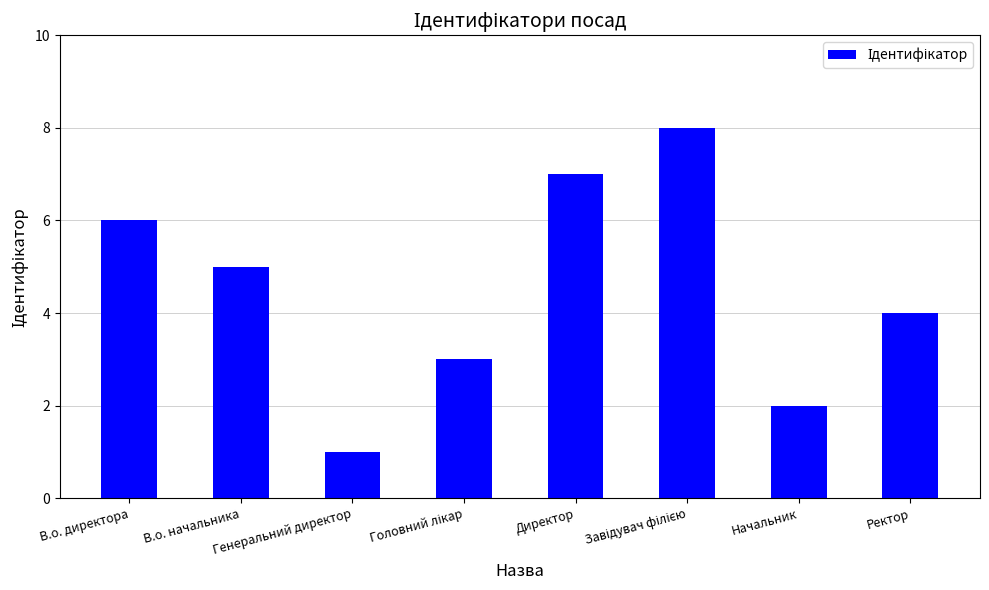

Reading left to right, what are all the values shown in this chart?

6	5	1	3	7	8	2	4